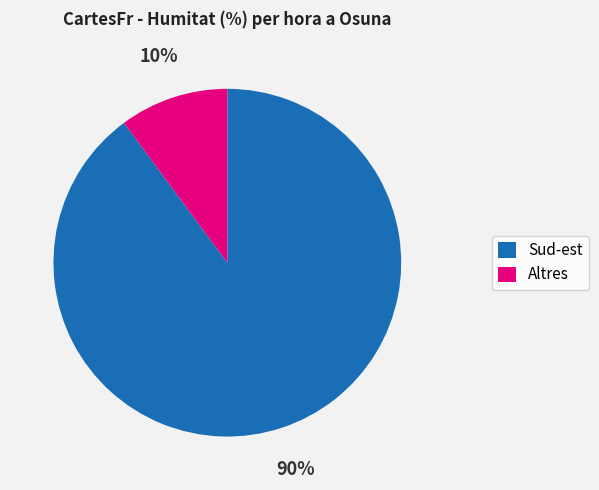

What is the smallest slice in the pie chart?

Altres